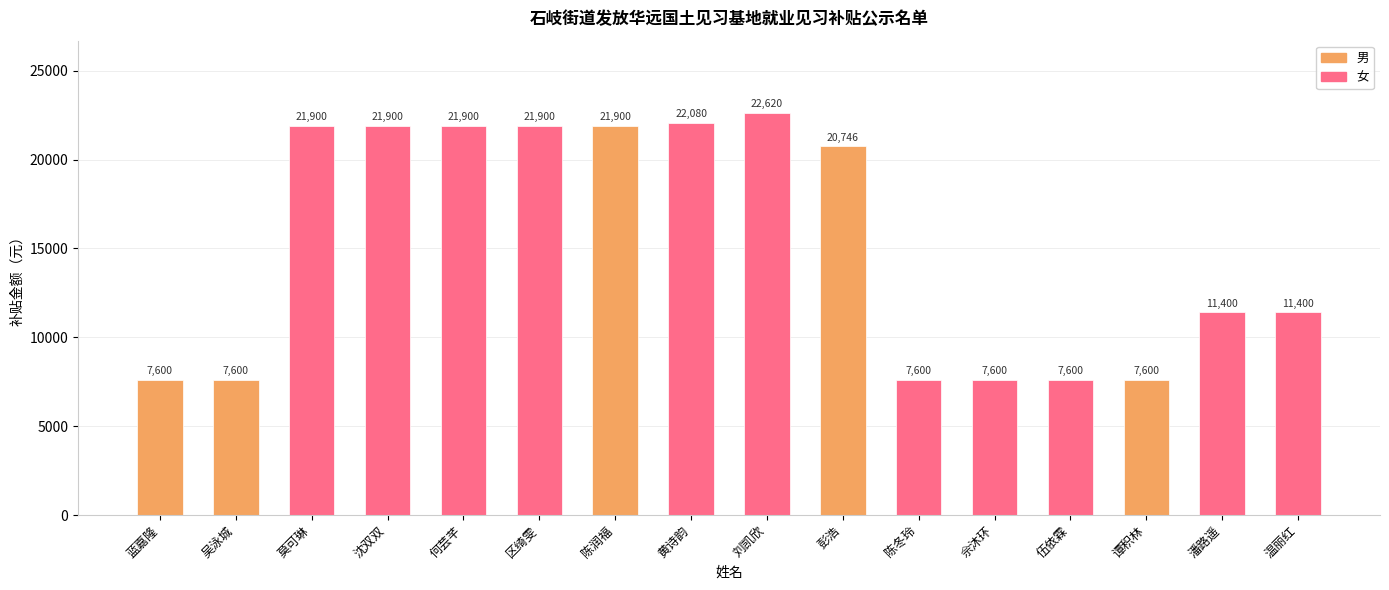

How many bars are there in total?

16